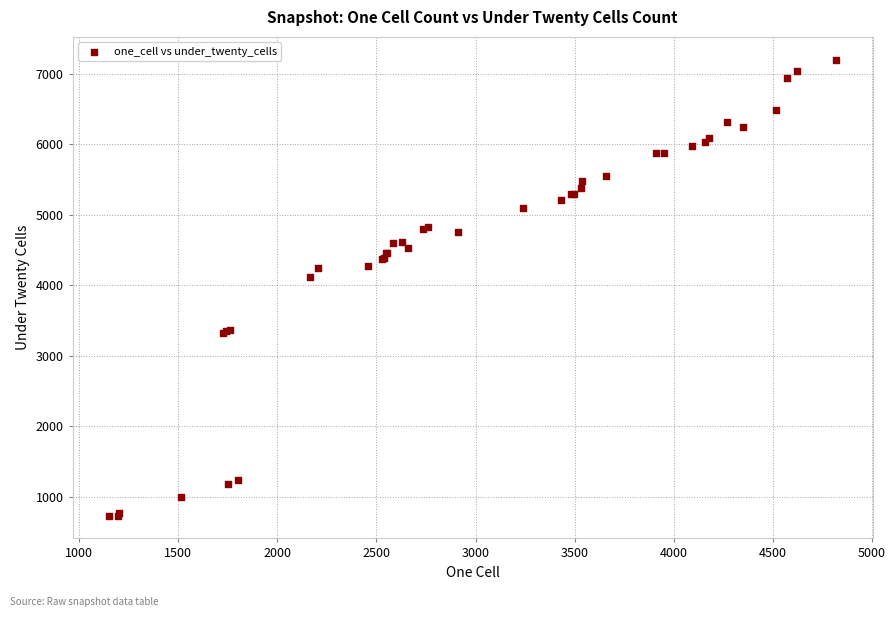

What Y value in the scatter plot is closest to 3968?

4122